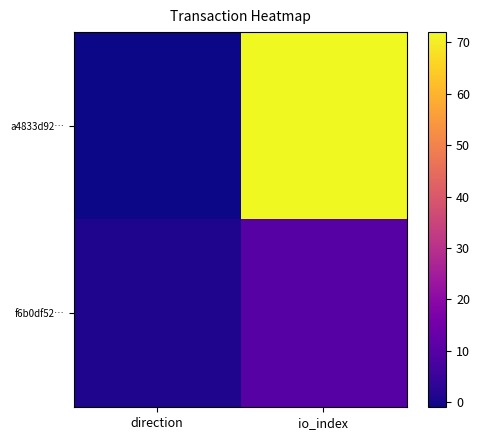

Rank the series by their maximum value, from lowest to highest.

f6b0df52…, a4833d92…